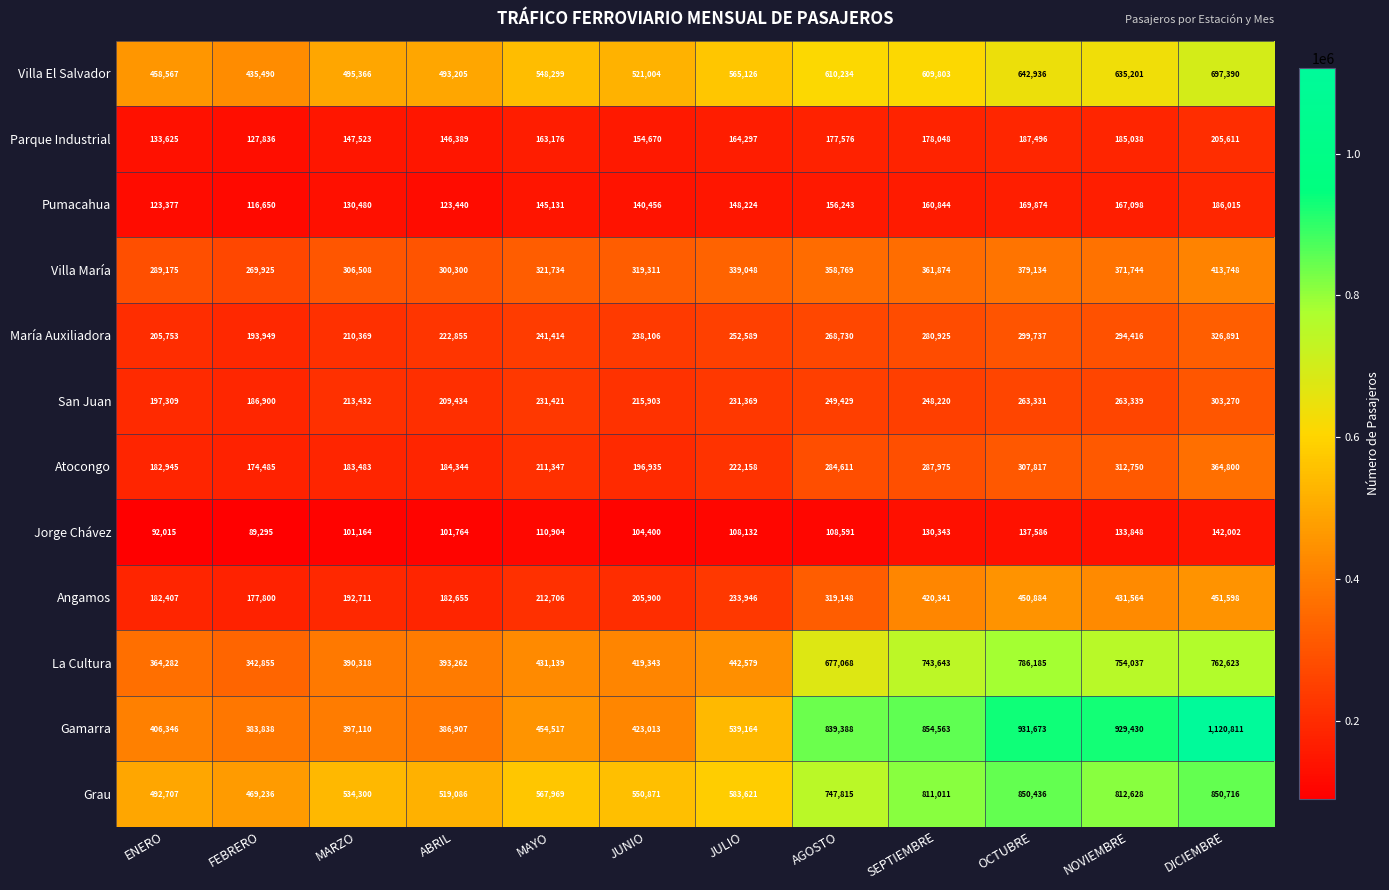

Is it true that San Juan equals 263331 at OCTUBRE?

True